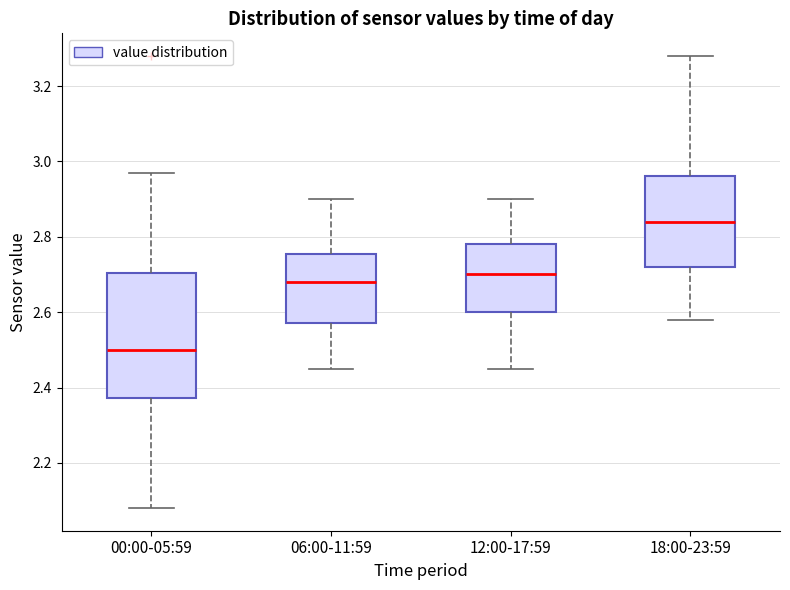

Reading left to right, read every box against the y-axis: the position of its median line, the range the box covers, and the ends of its whiskers. The values are not printed on the chart, so give them approximately, as read against the axis.

00:00-05:59: median 2.50, box 2.38 to 2.70, whiskers 2.08 to 2.98
06:00-11:59: median 2.68, box 2.58 to 2.76, whiskers 2.46 to 2.90
12:00-17:59: median 2.70, box 2.60 to 2.78, whiskers 2.46 to 2.90
18:00-23:59: median 2.84, box 2.72 to 2.96, whiskers 2.58 to 3.28